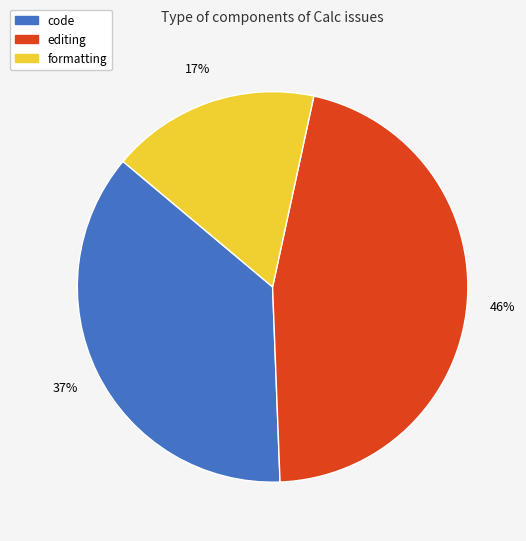

Do editing and code together represent more than half of the pie?

Yes